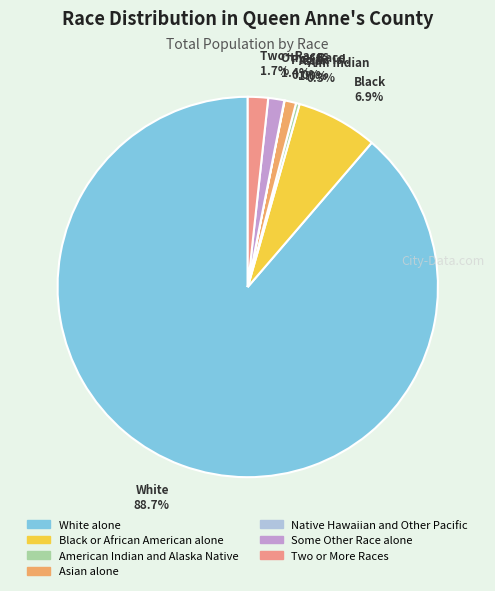

To the nearest percent, what percentage of the pie is Two or More Races?

2%